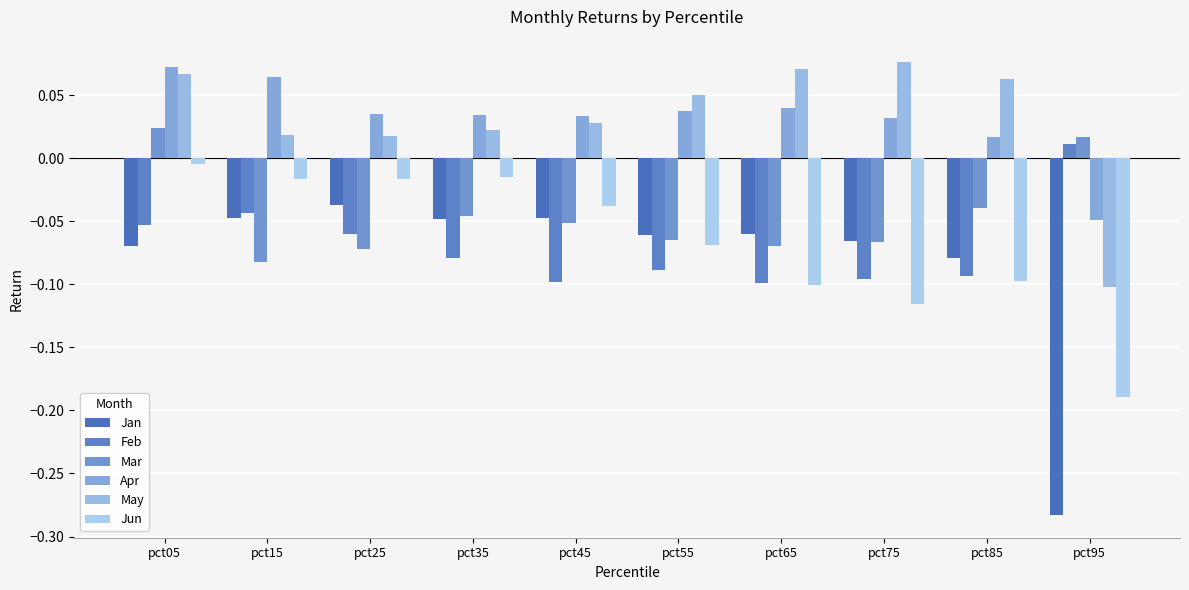

Reading right to left, what are all the values shown in this chart?

Jan: -0.3	-0.1	-0.1	-0.1	-0.1	-0.0	-0.0	-0.0	-0.0	-0.1
Feb: 0.0	-0.1	-0.1	-0.1	-0.1	-0.1	-0.1	-0.1	-0.0	-0.1
Mar: 0.0	-0.0	-0.1	-0.1	-0.1	-0.1	-0.0	-0.1	-0.1	0.0
Apr: -0.0	0.0	0.0	0.0	0.0	0.0	0.0	0.0	0.1	0.1
May: -0.1	0.1	0.1	0.1	0.1	0.0	0.0	0.0	0.0	0.1
Jun: -0.2	-0.1	-0.1	-0.1	-0.1	-0.0	-0.0	-0.0	-0.0	-0.0